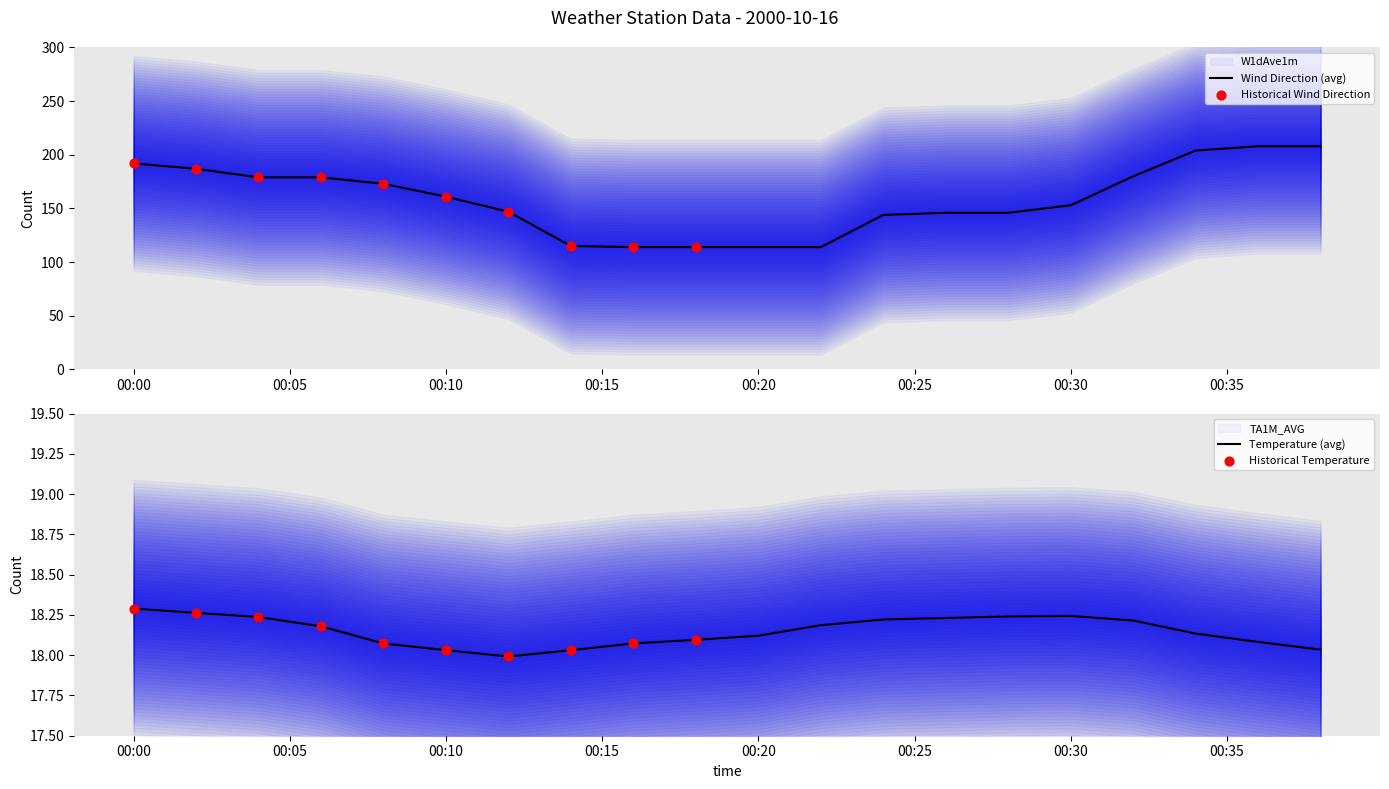

At how many categories does at least one series exceed 186?

5